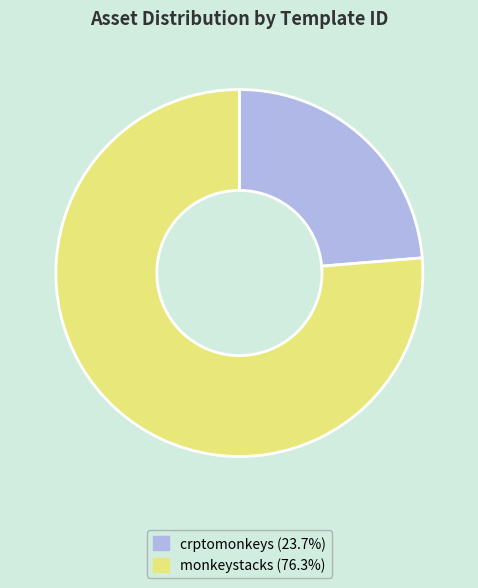

Does any single category account for the majority?

Yes